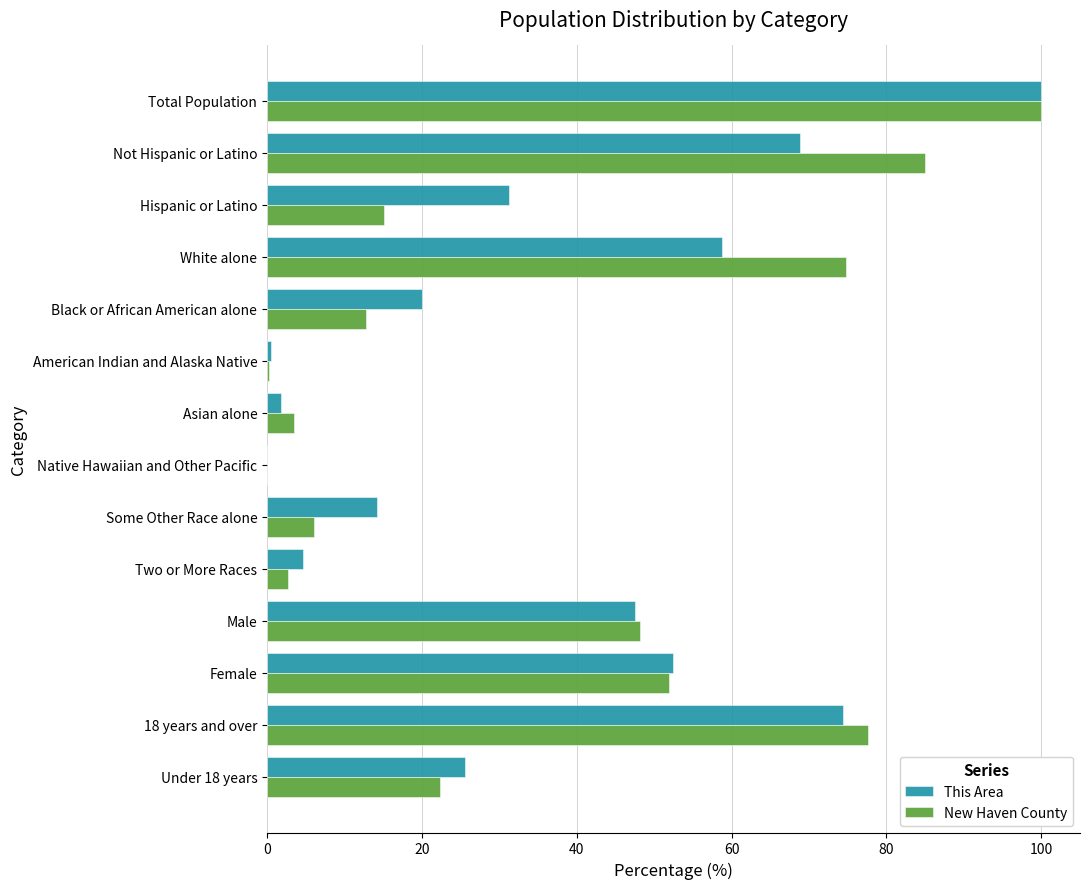

True or false: This Area has a value of 47.6 at Male.

True